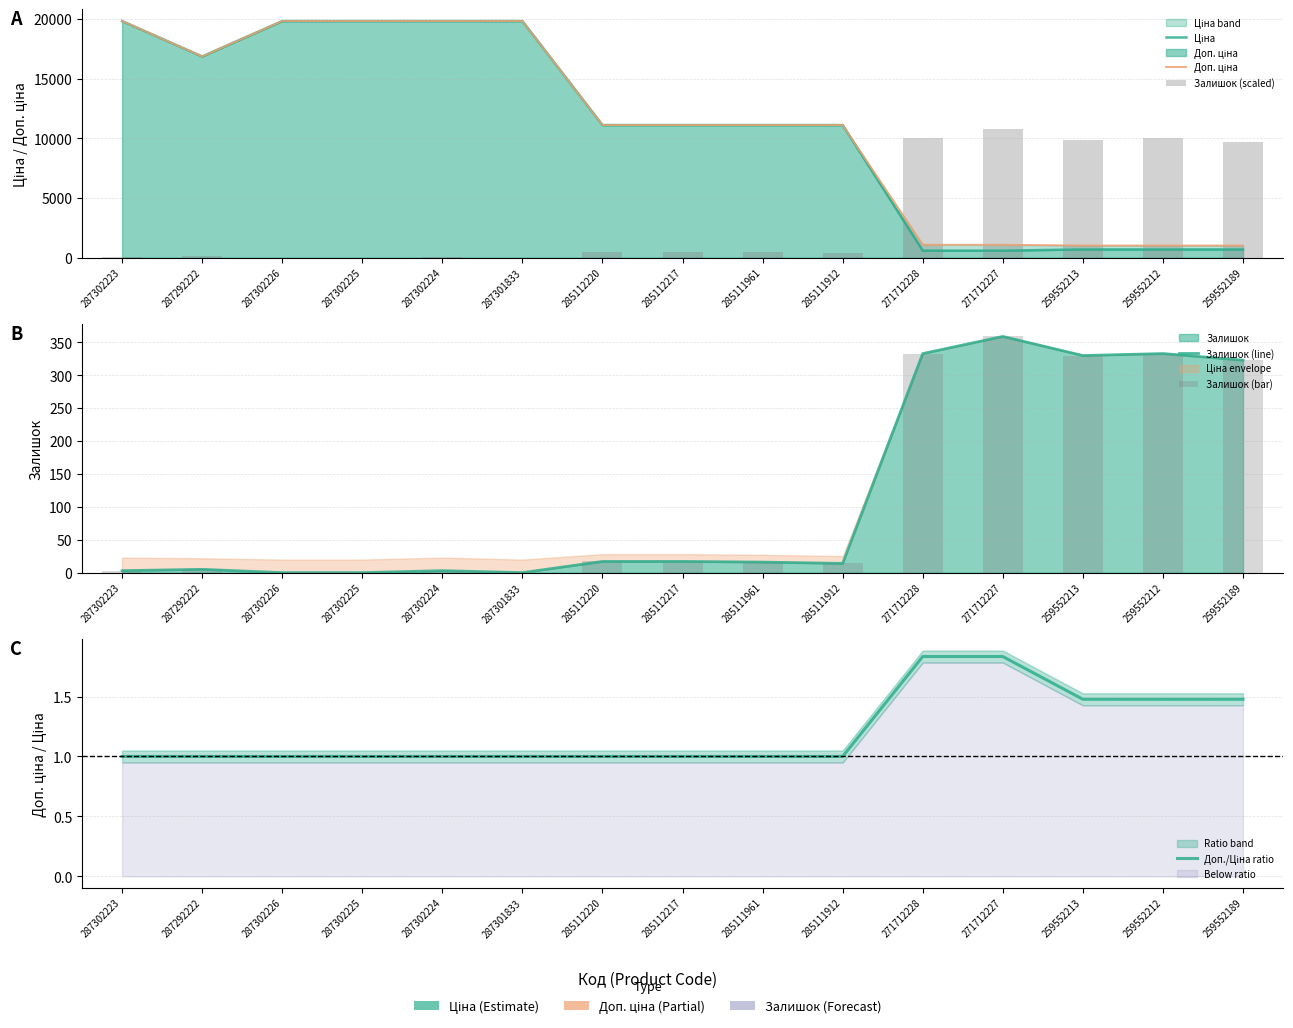

What is the maximum value shown in the chart?

19831.1